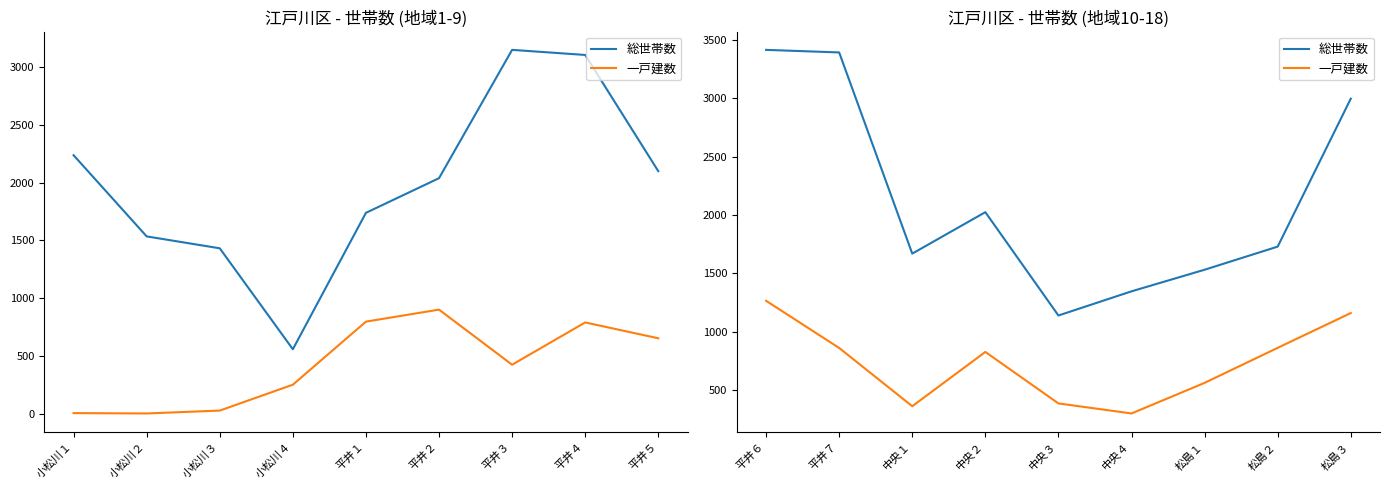

Which series changed the most between 松島２ and 松島３?

総世帯数